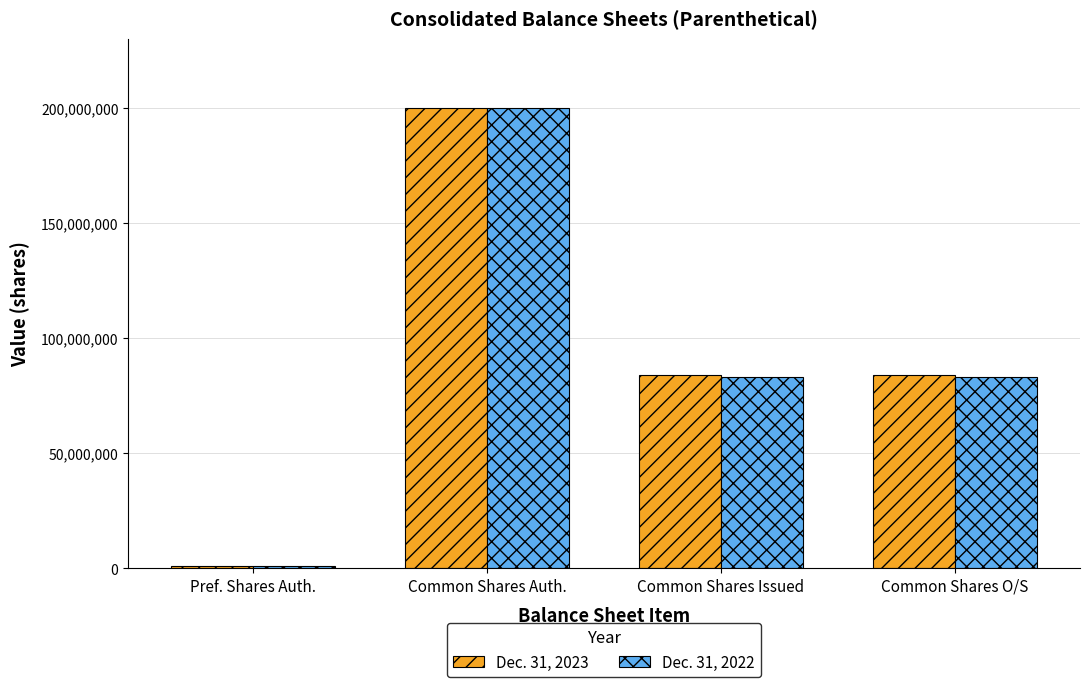

What is the average value of the Dec. 31, 2022 series?

91723566